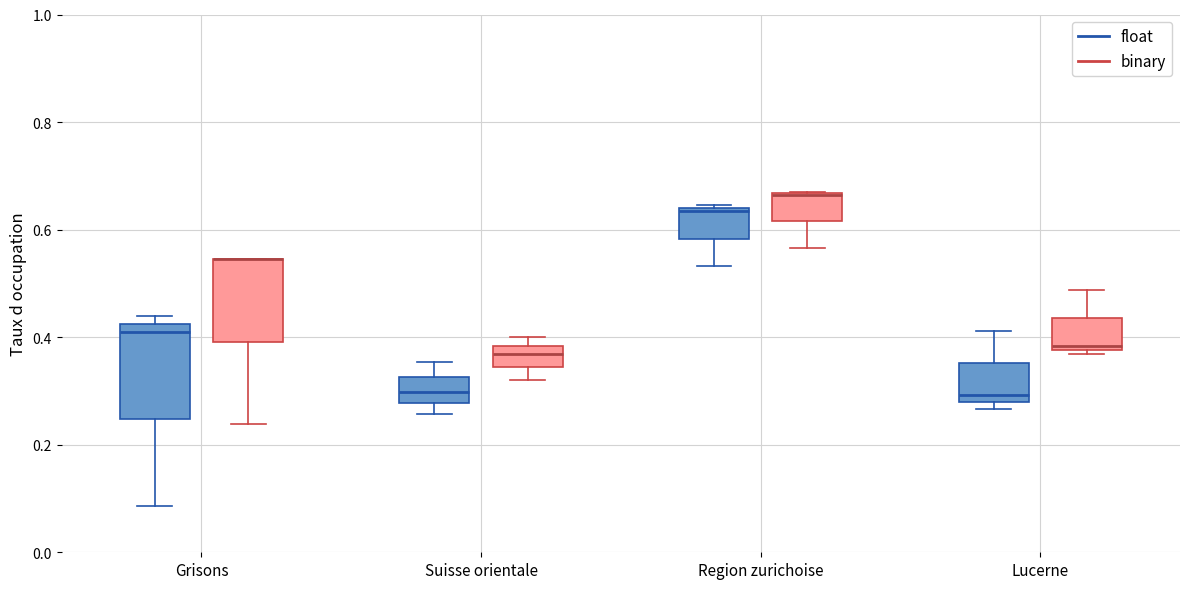

Which box is the tallest, from its lower edge to its upper edge?

Grisons (float)